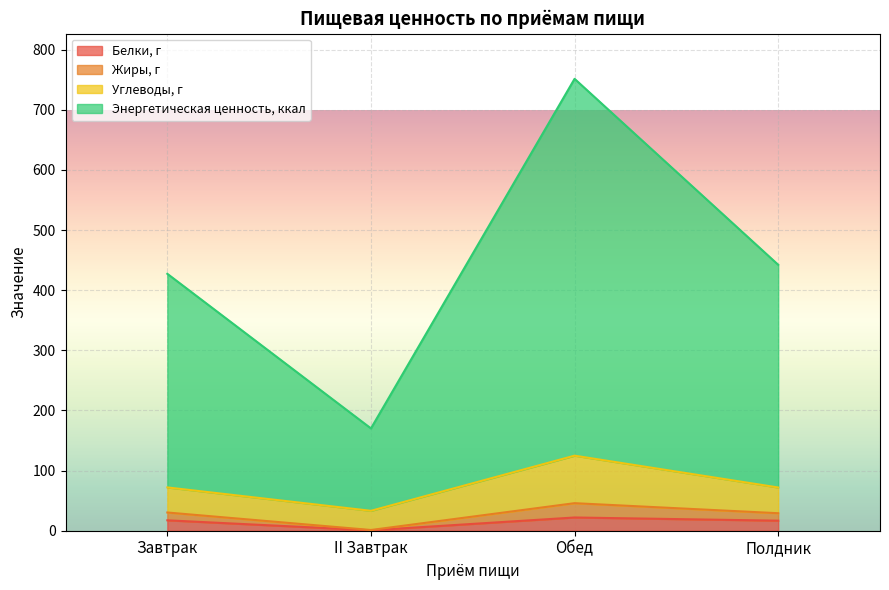

What is the difference between the second highest and minimum values in the Белки, г series?

16.6